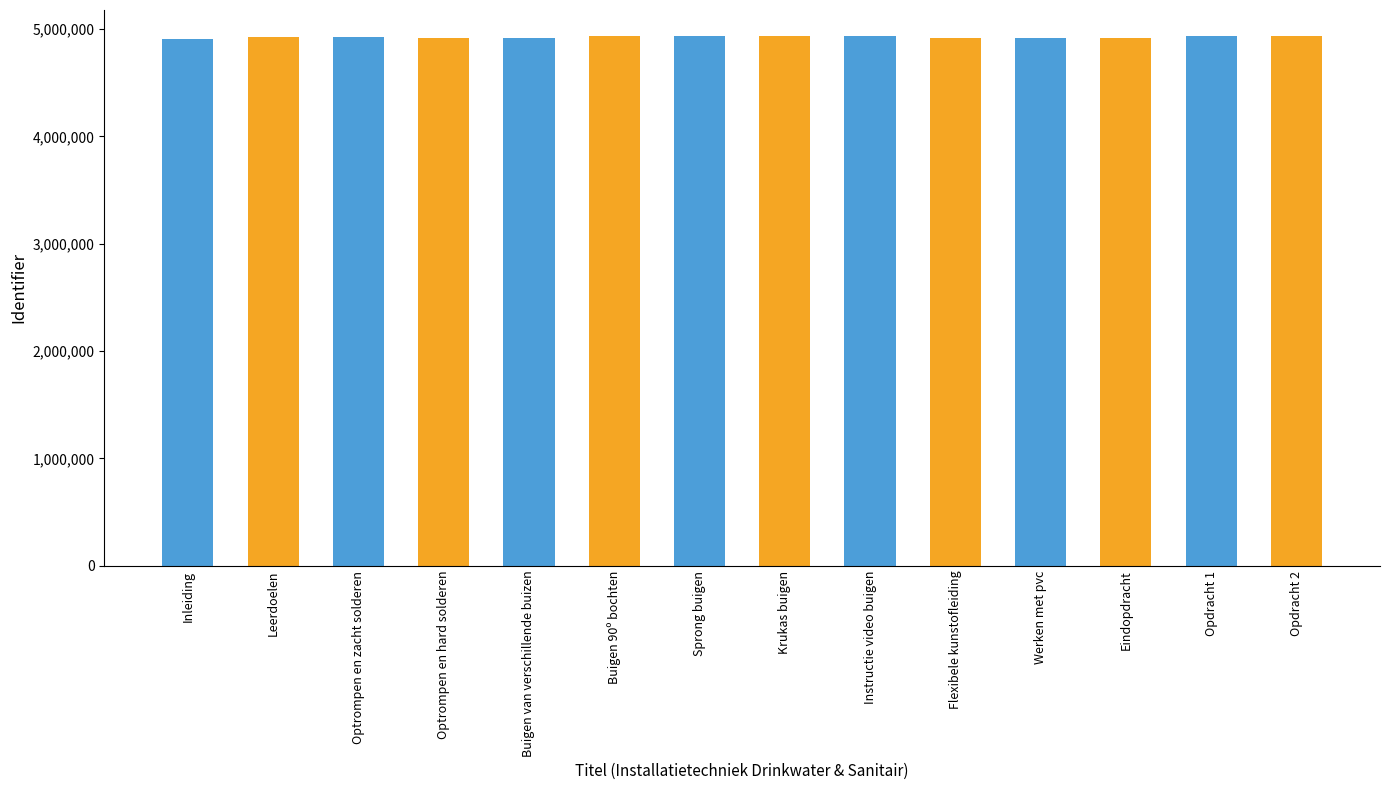

List the labels in order of value, largest first.

Opdracht 2, Opdracht 1, Instructie video buigen, Krukas buigen, Sprong buigen, Buigen 90º bochten, Leerdoelen, Optrompen en zacht solderen, Eindopdracht, Flexibele kunstofleiding, Werken met pvc, Buigen van verschillende buizen, Optrompen en hard solderen, Inleiding